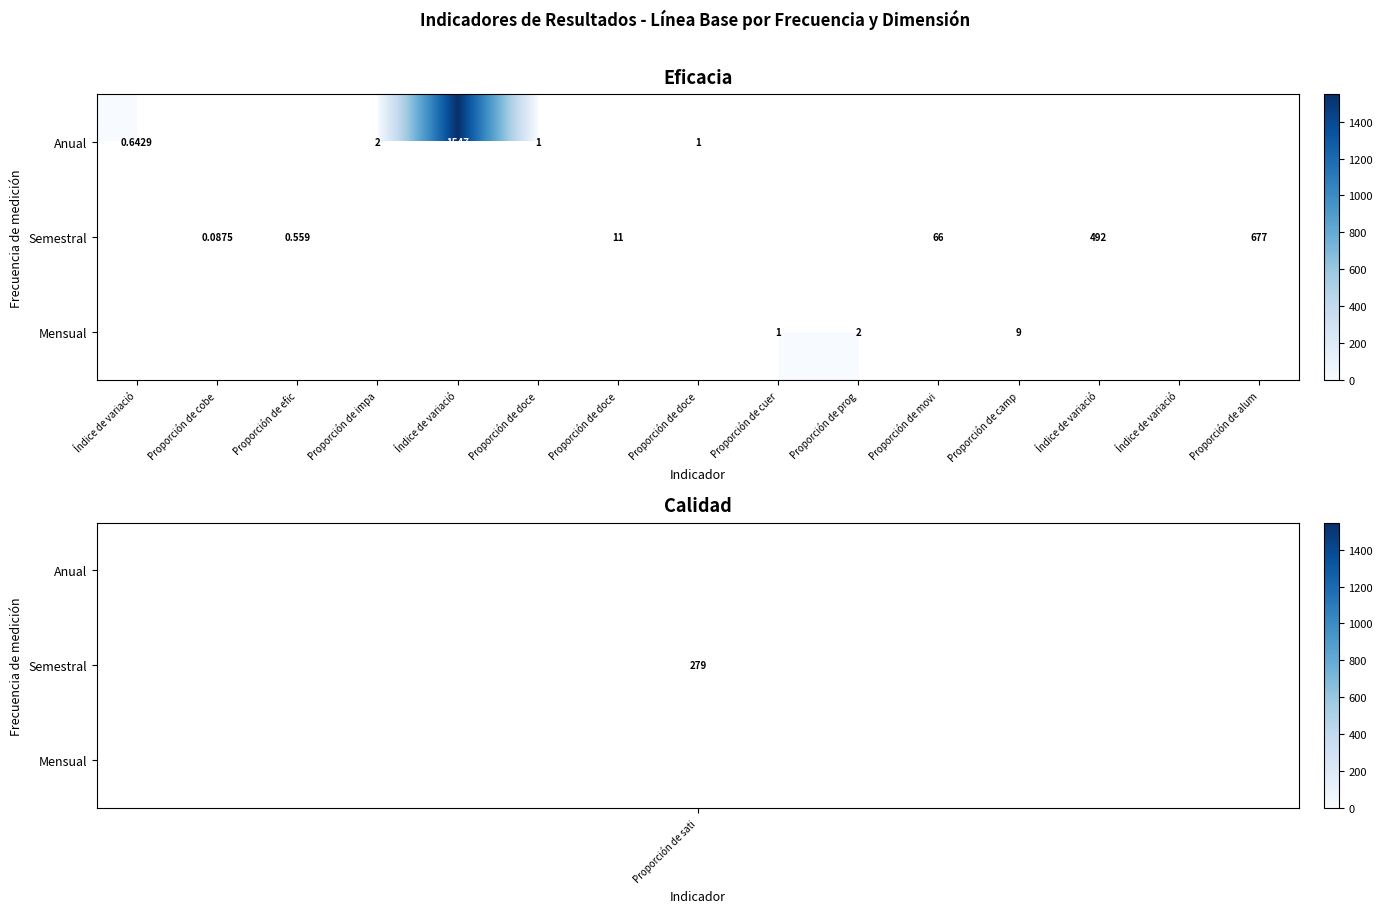

What is the greatest value displayed?

1547.0